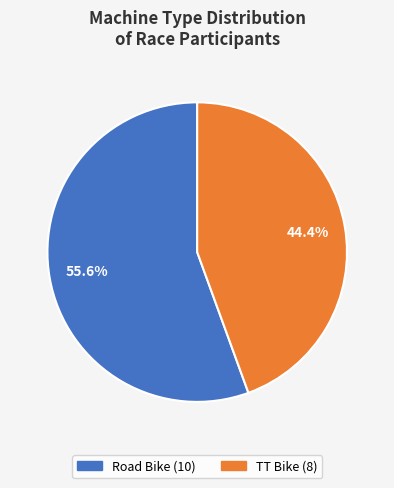

Is there a majority slice in this chart?

Yes